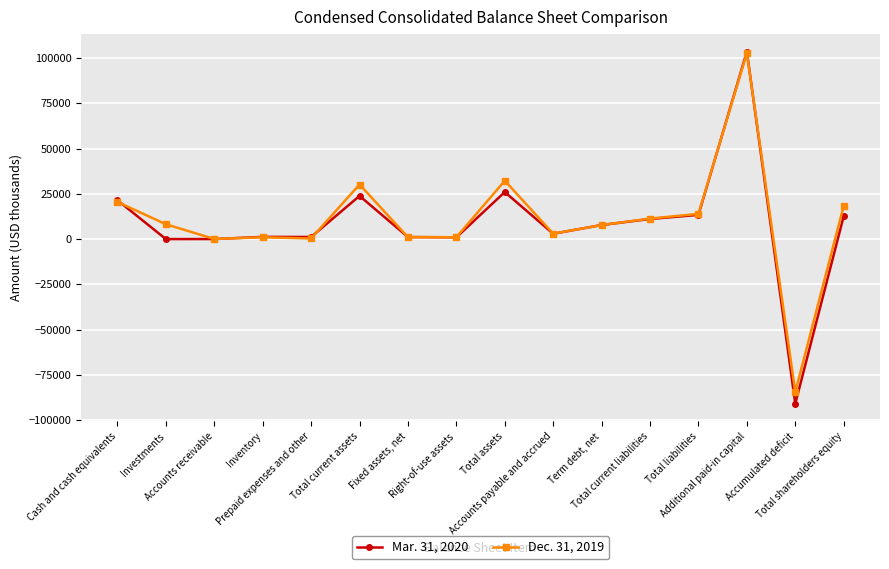

At which category is the sum across all series the highest?

Additional paid-in capital